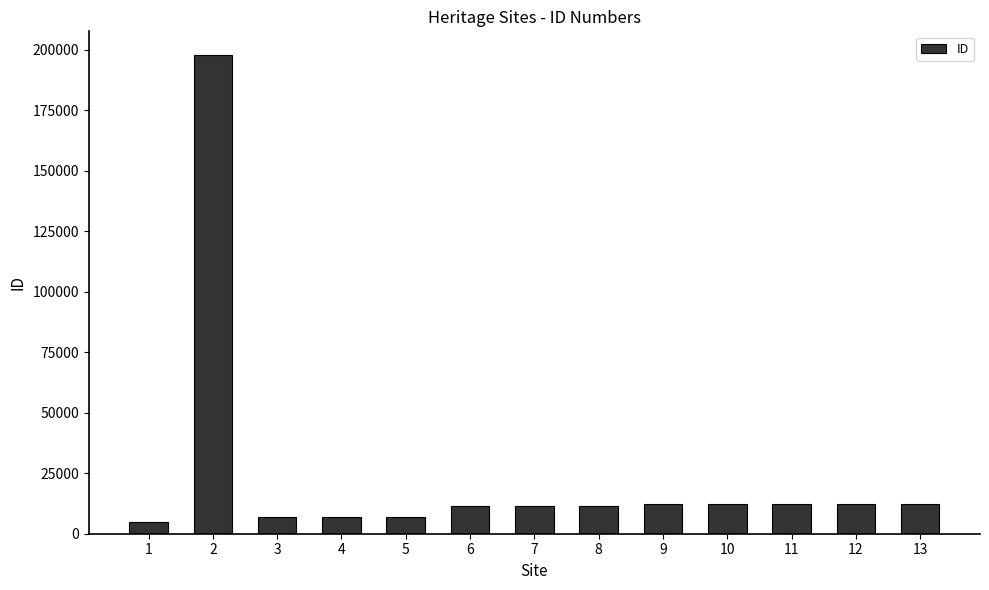

Which has a higher value, 2 or 12?

2